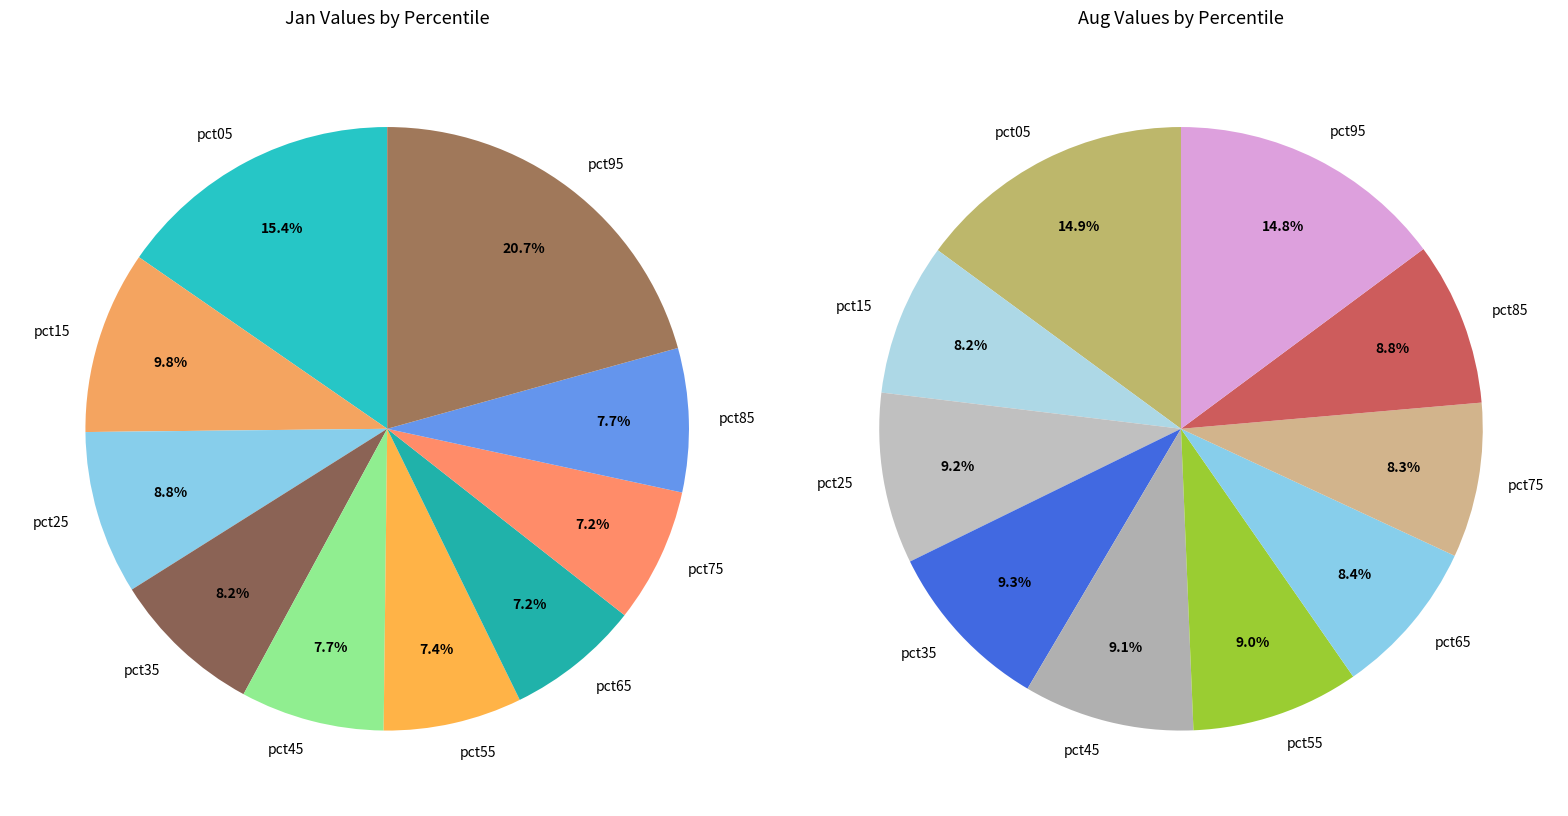

Count the number of slices in the pie.

10